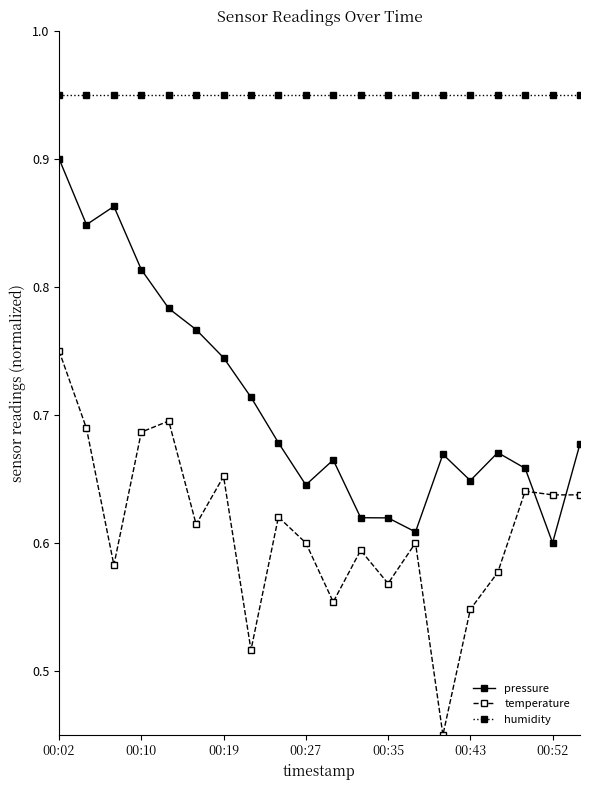

What is the sum of all pressure values?

14.2